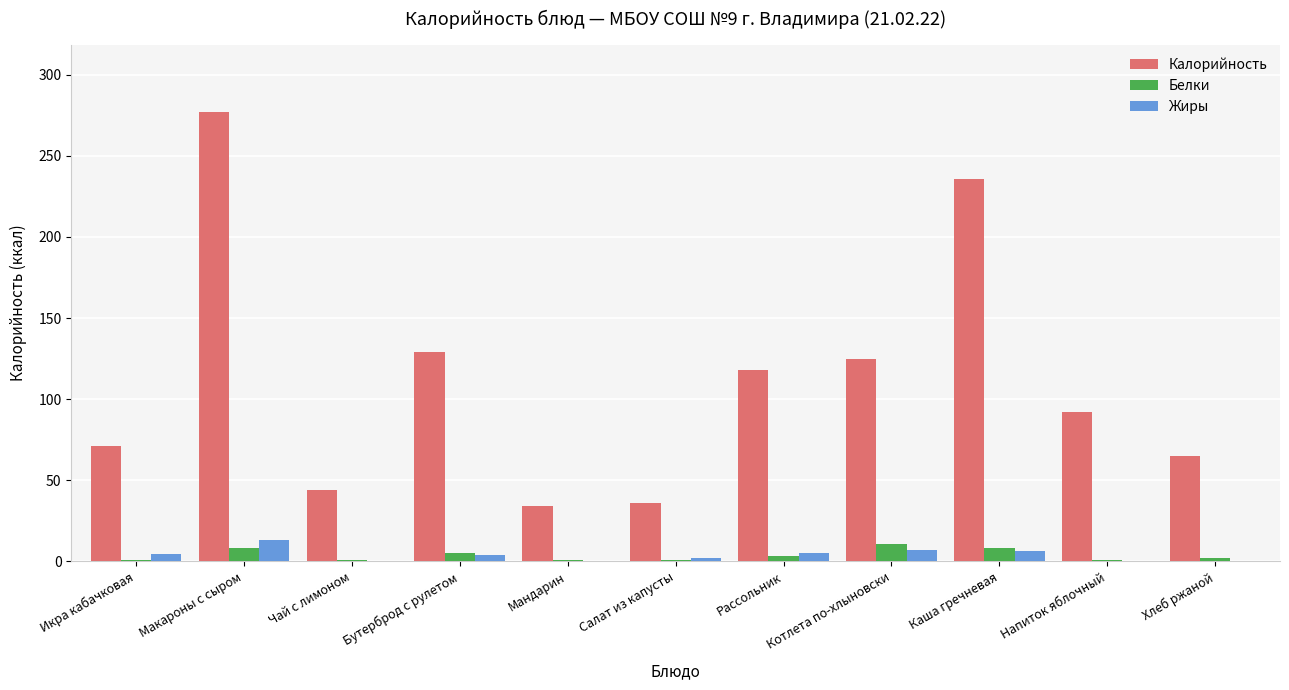

Read the Белки value at Макароны с сыром.

8.3